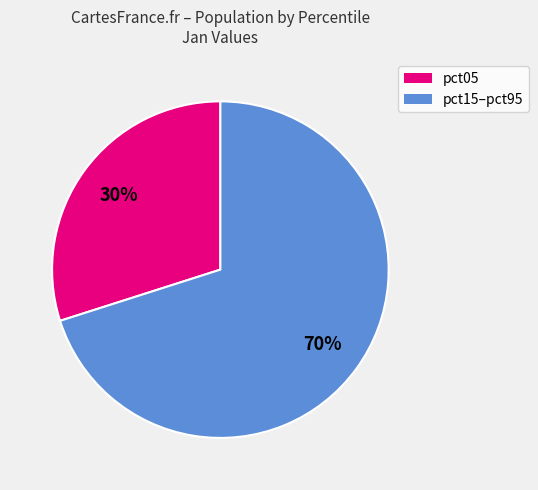

To the nearest percent, what is the average slice percentage?

50%